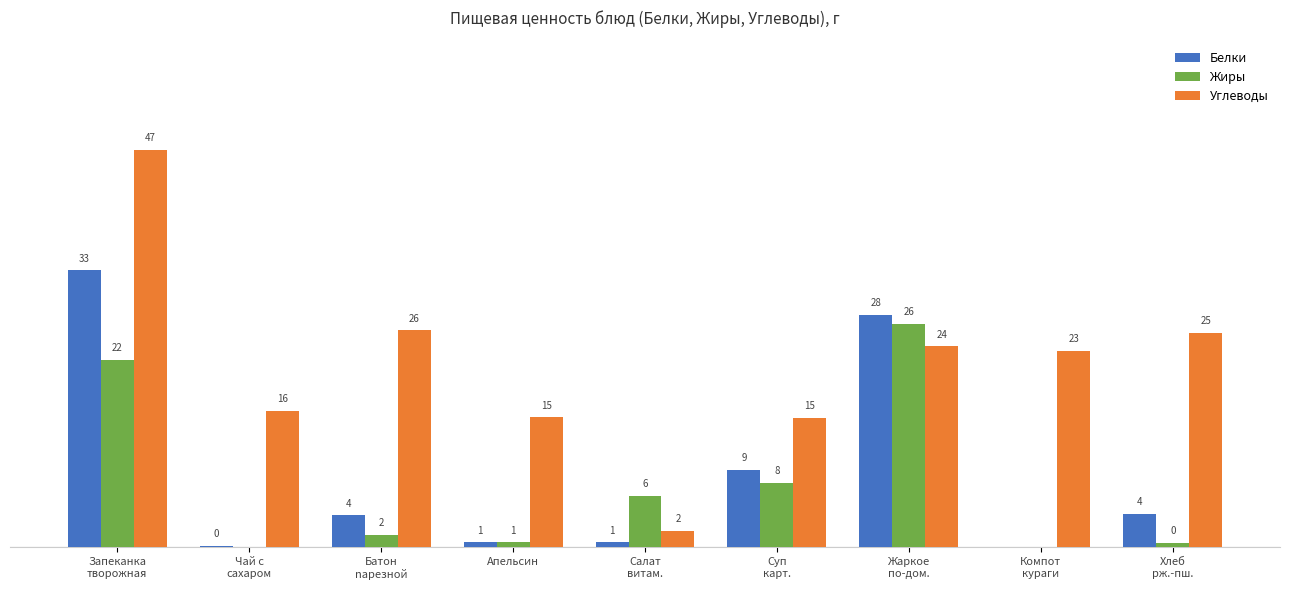

Are the bars grouped side by side (vs. stacked)?

Yes